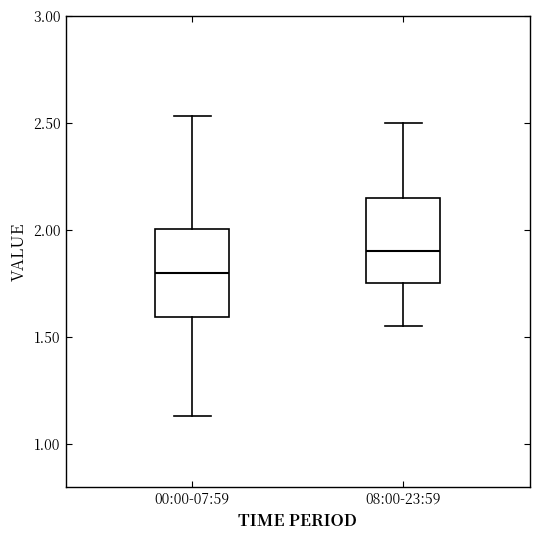

Reading left to right, transcribe this box plot: for each box, give where its median line is, the range the box spans, and where its two whiskers end, as read against the y-axis. The values are not printed on the chart, so give them approximately, as read against the axis.

00:00-07:59: median 1.80, box 1.60 to 2.00, whiskers 1.15 to 2.55
08:00-23:59: median 1.90, box 1.75 to 2.15, whiskers 1.55 to 2.50